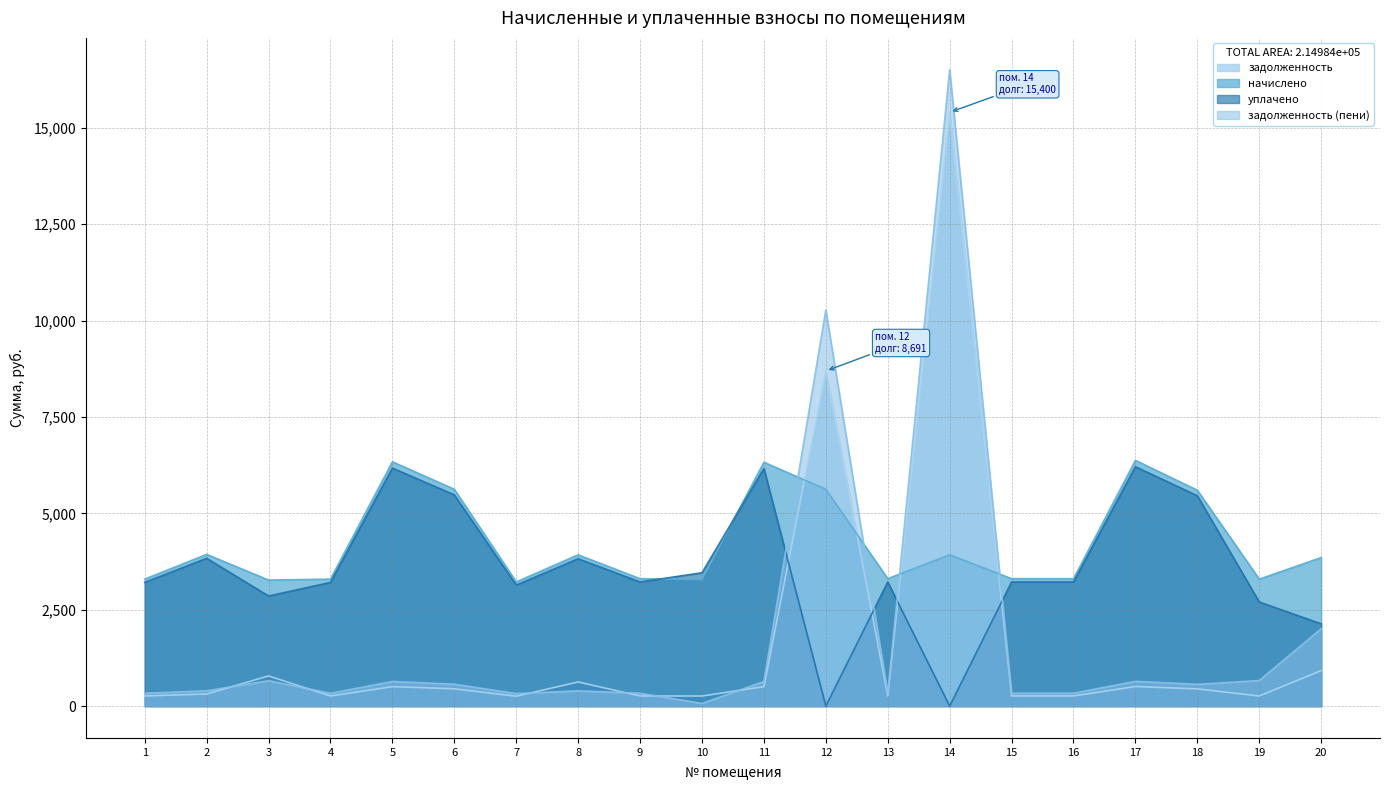

Which label corresponds to the largest value in the chart?

14